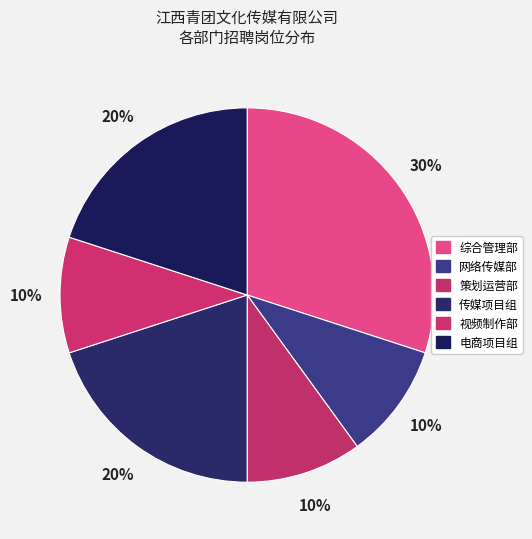

To the nearest percent, what is the difference between the 网络传媒部 and 传媒项目组 slice percentages?

10%